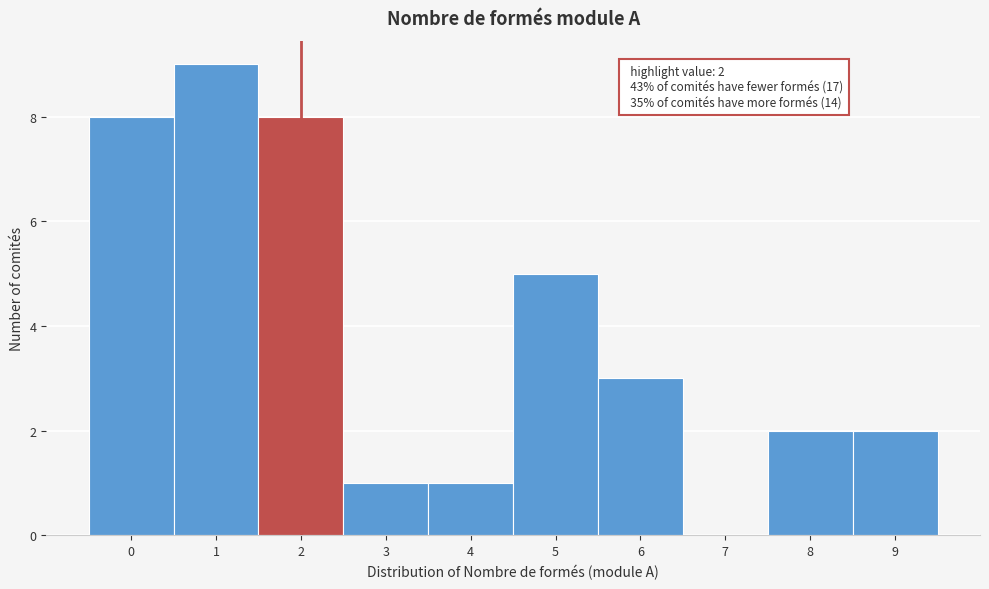

Reading right to left, list all the values displayed in this chart.

9=2	8=2	7=0	6=3	5=5	4=1	3=1	2=8	1=9	0=8